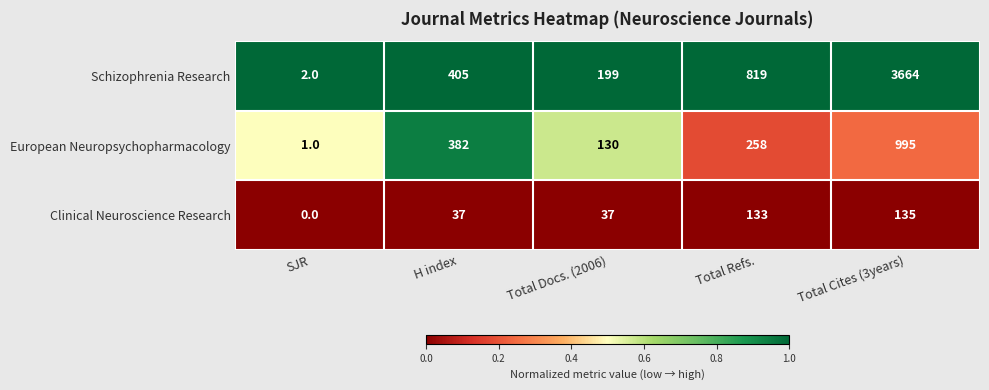

Rank the series at SJR from highest to lowest value.

Schizophrenia Research, European Neuropsychopharmacology, Clinical Neuroscience Research